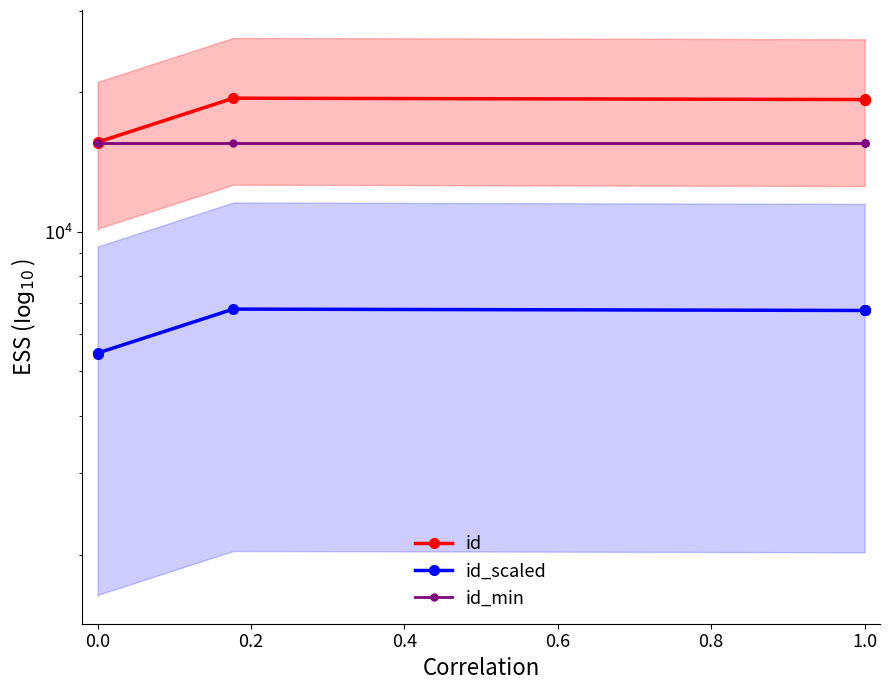

True or false: id_min and id intersect in this chart.

False